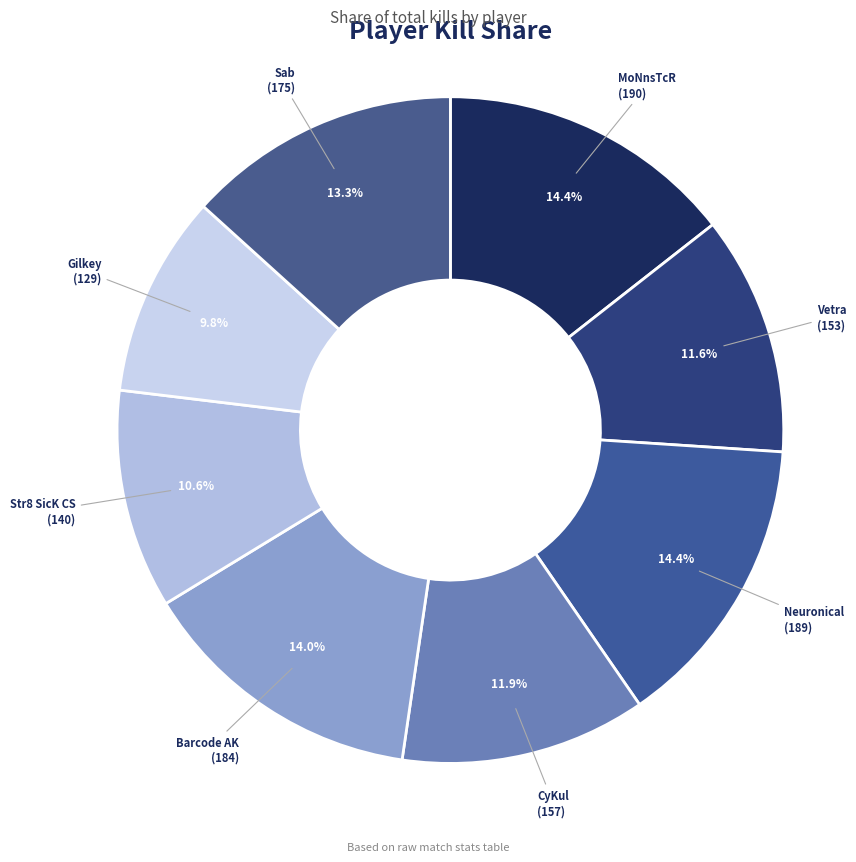

Which category has the smallest portion of the pie?

Gilkey